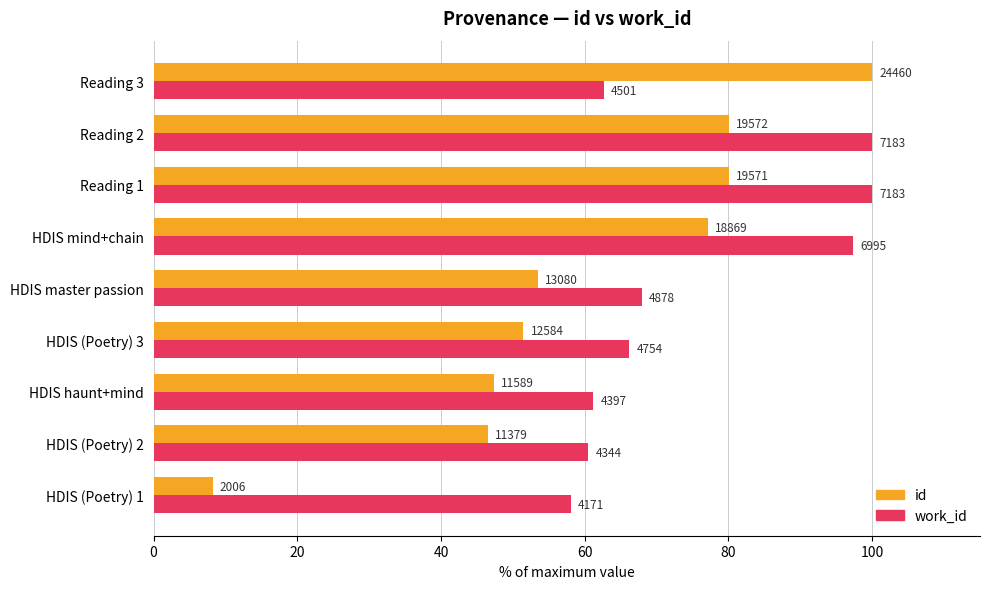

What is the value of the id bar at the 9th from the left?

100.0